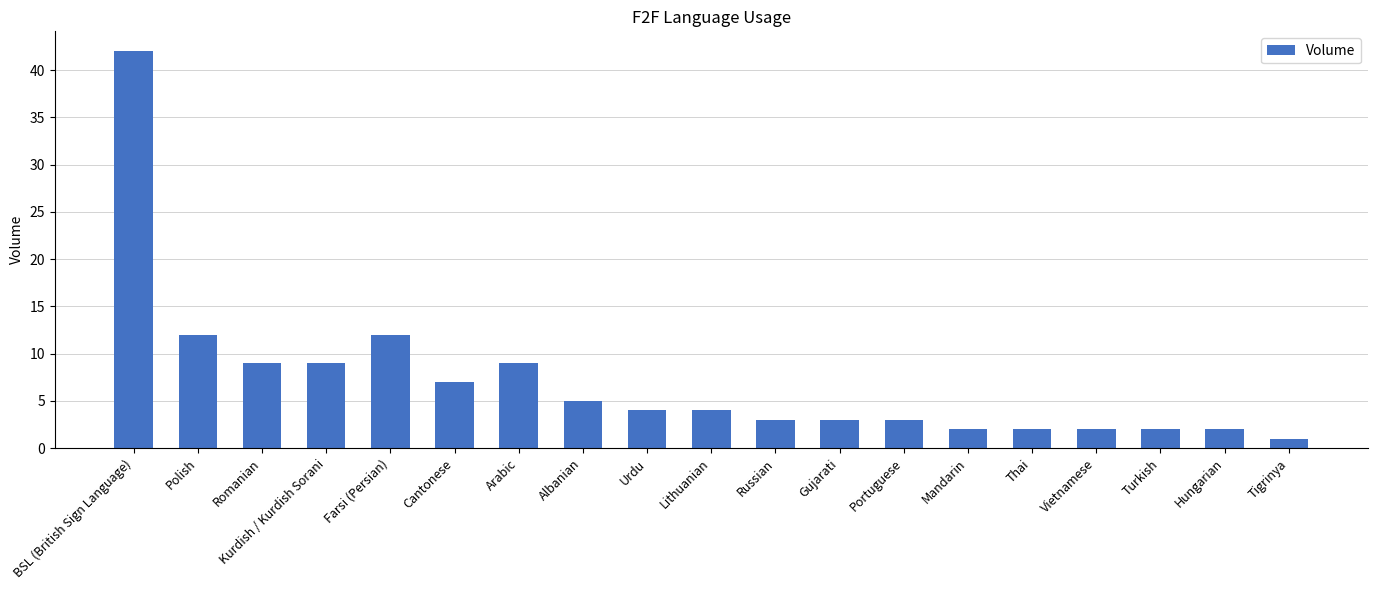

What is the minimum value shown in the chart?

1